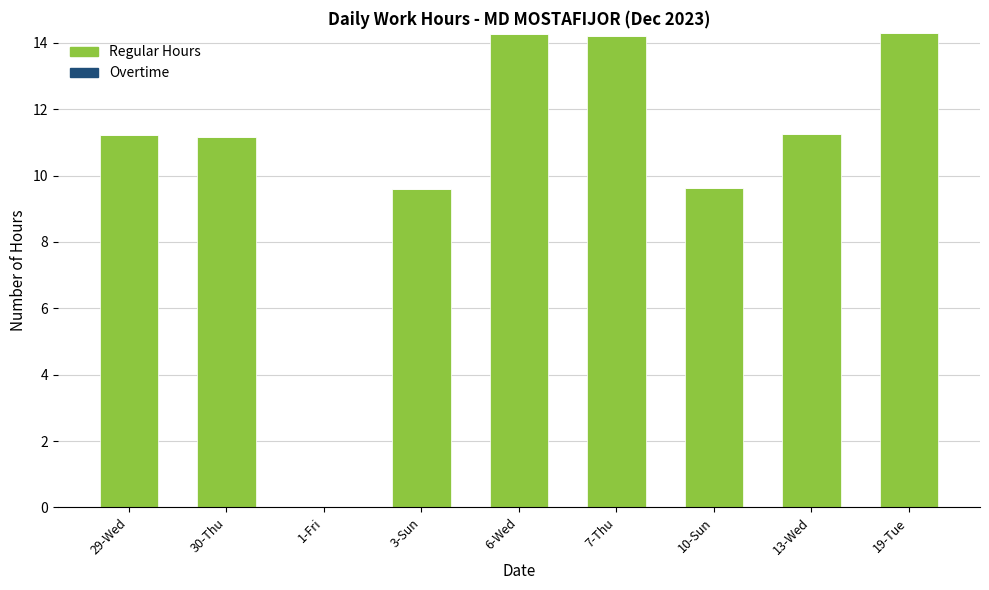

The value at 10-Sun is 3.5. True or false?

False